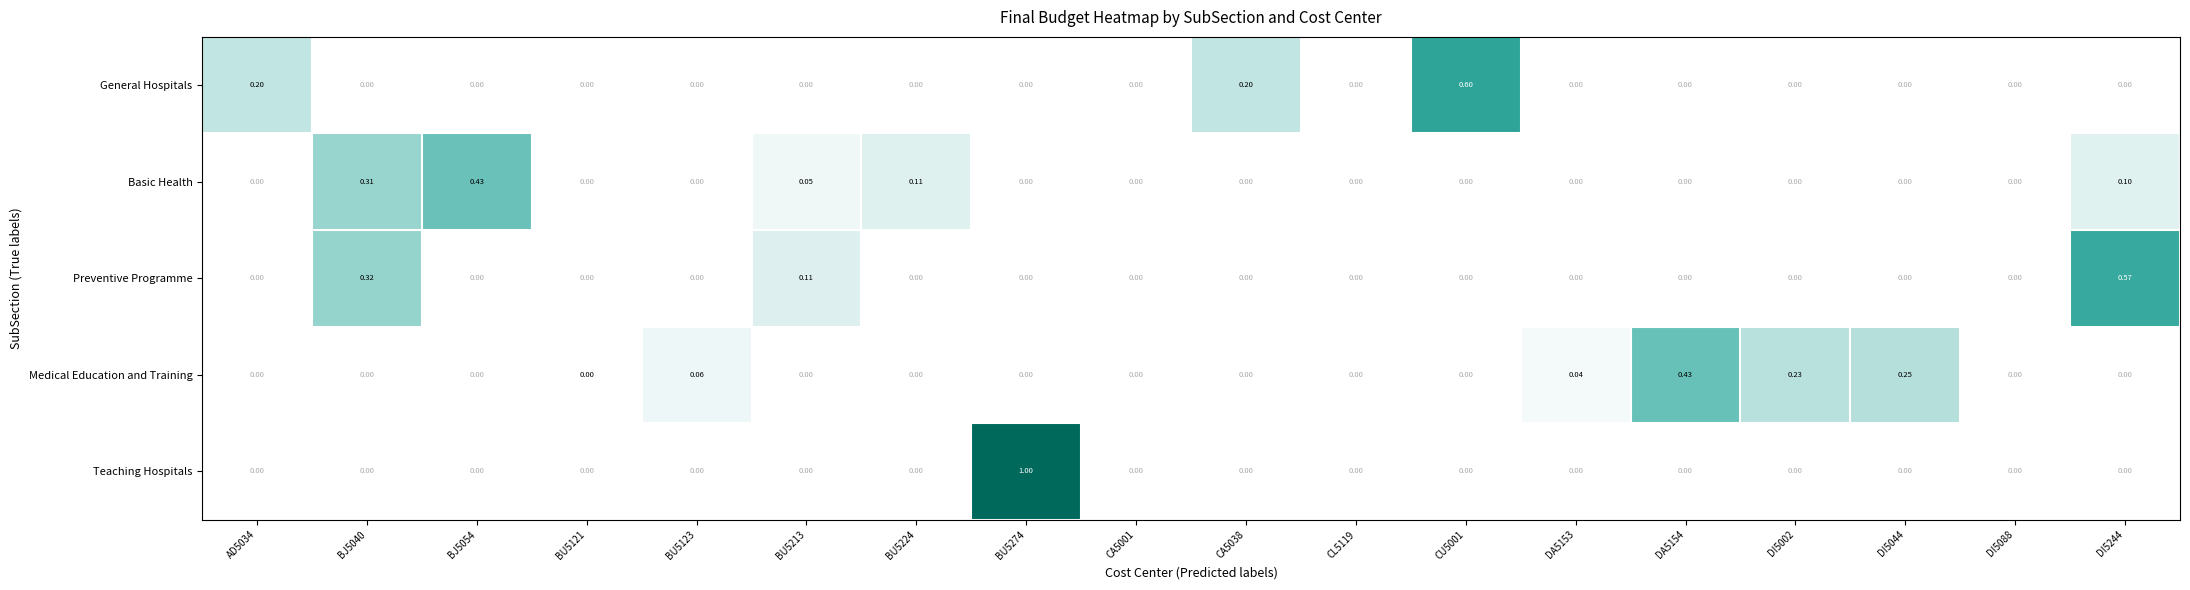

Which series has the widest spread of values?

Teaching Hospitals